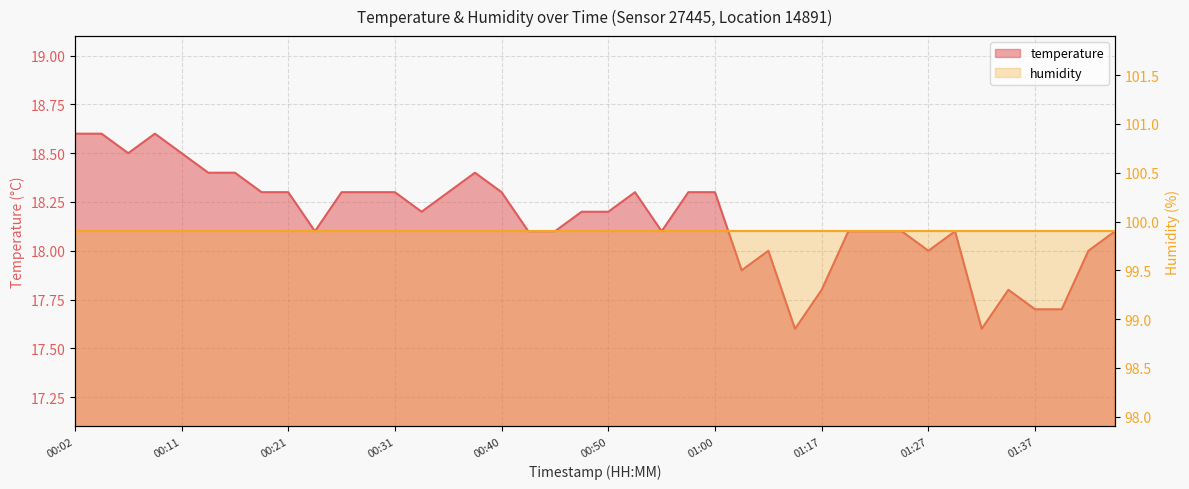

True or false: there are more than 2 points higher than both neighbors.

True